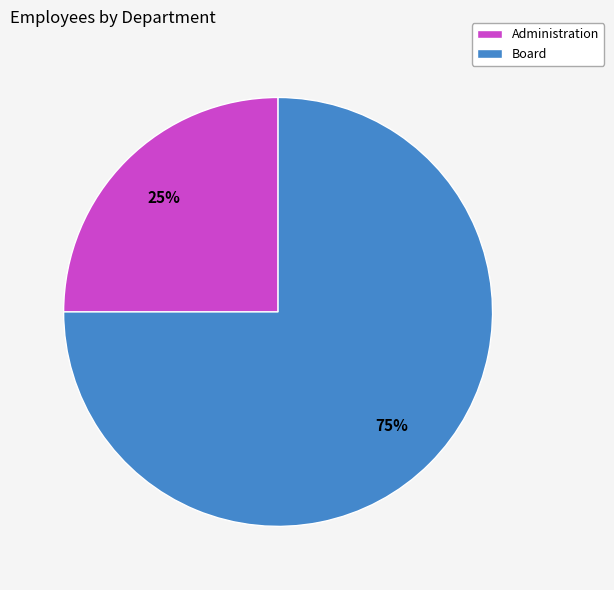

To the nearest percent, what portion does Administration represent?

25%